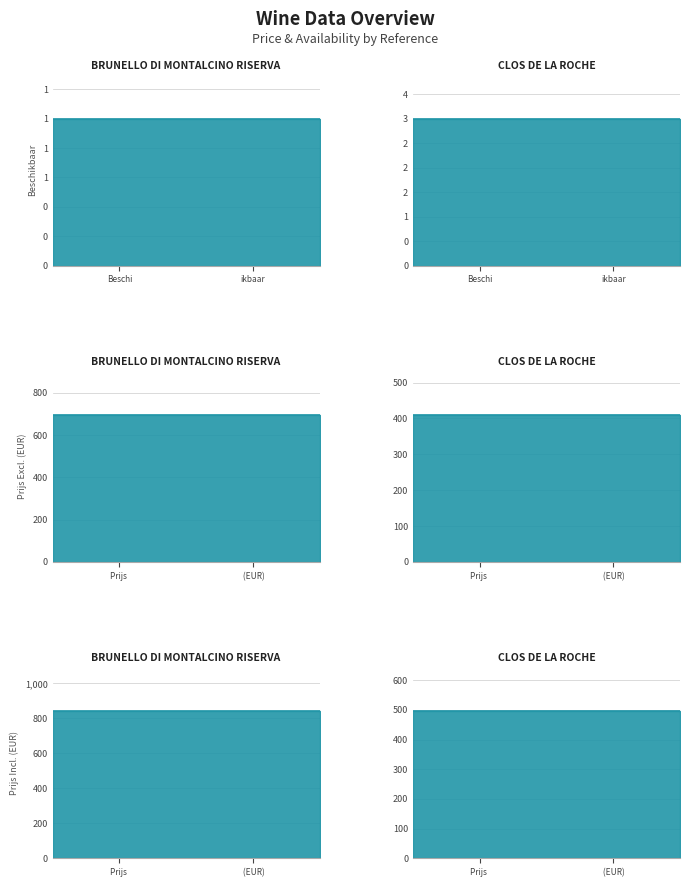

How many categories are shown in the chart?

2